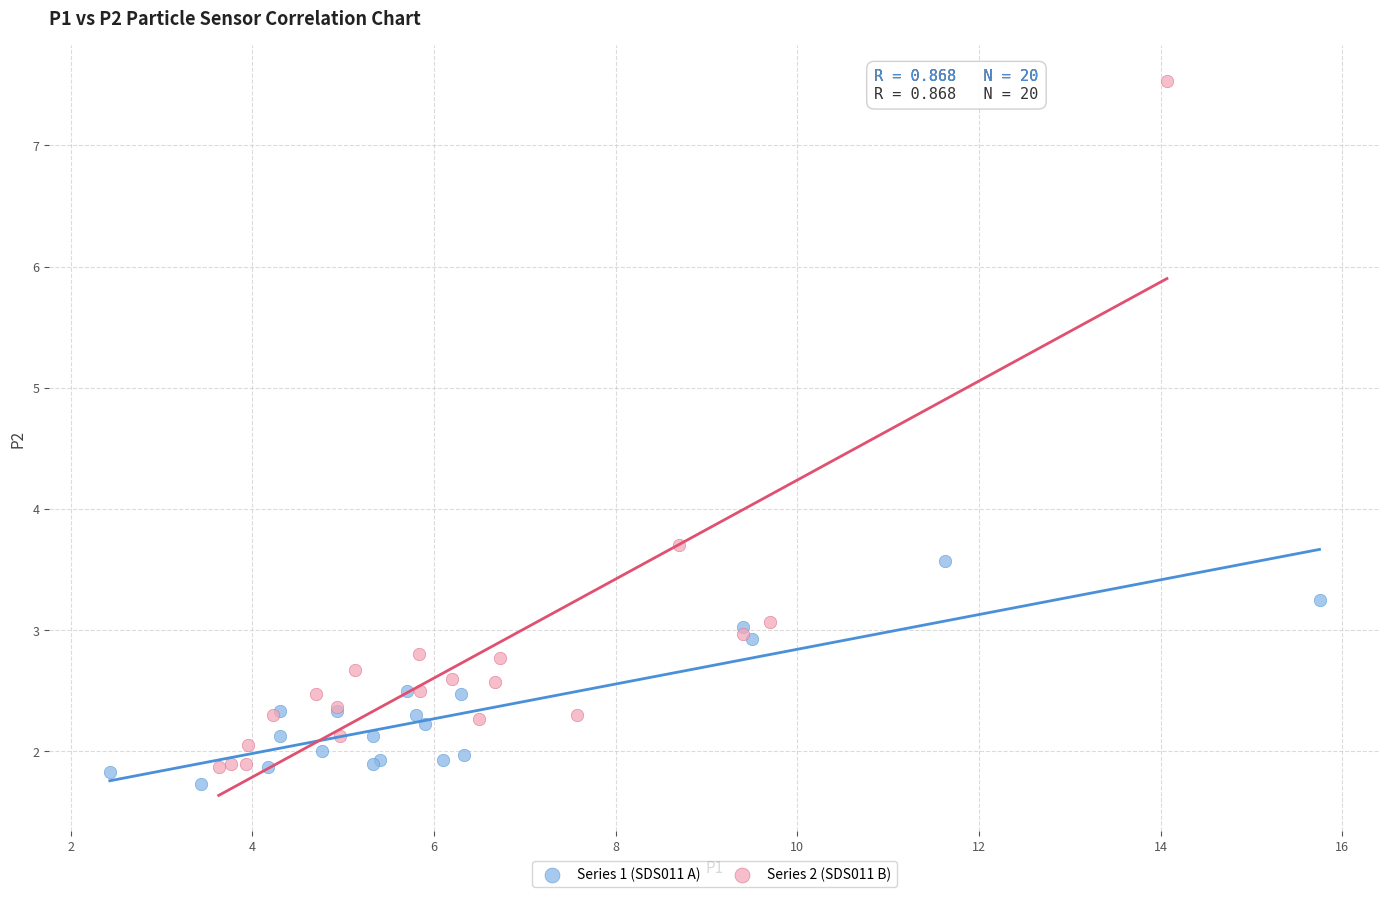

Which series reaches the minimum Y coordinate?

Series 1 (SDS011 A)